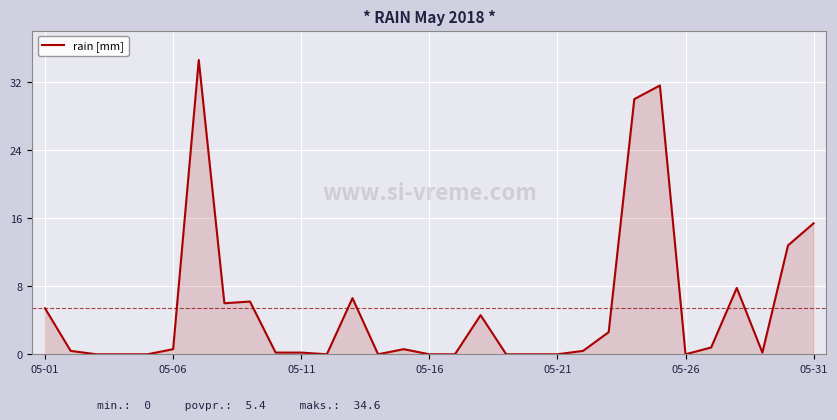

What is the greatest value displayed?

34.6